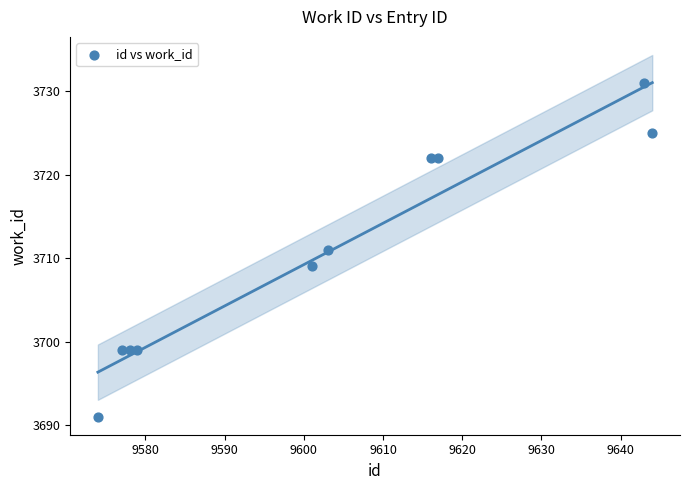

What is the average Y value?

3711